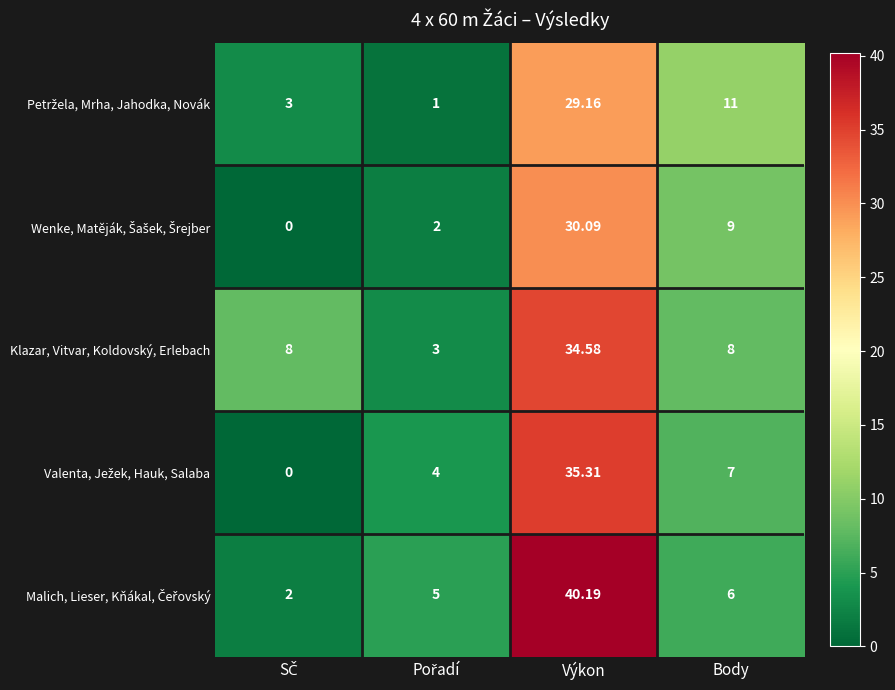

At which category does the chart reach its peak across all series?

Výkon